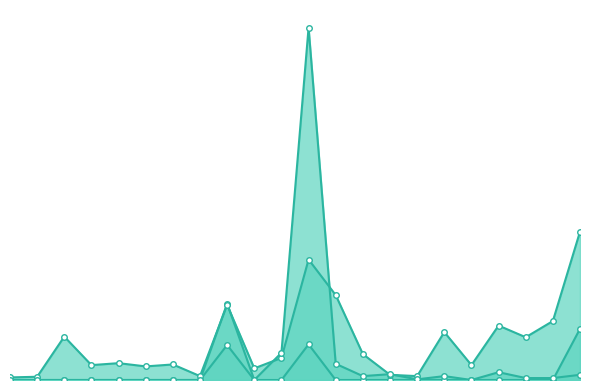

Is it true that Total Docs. (3years) equals 0 at 11?

True